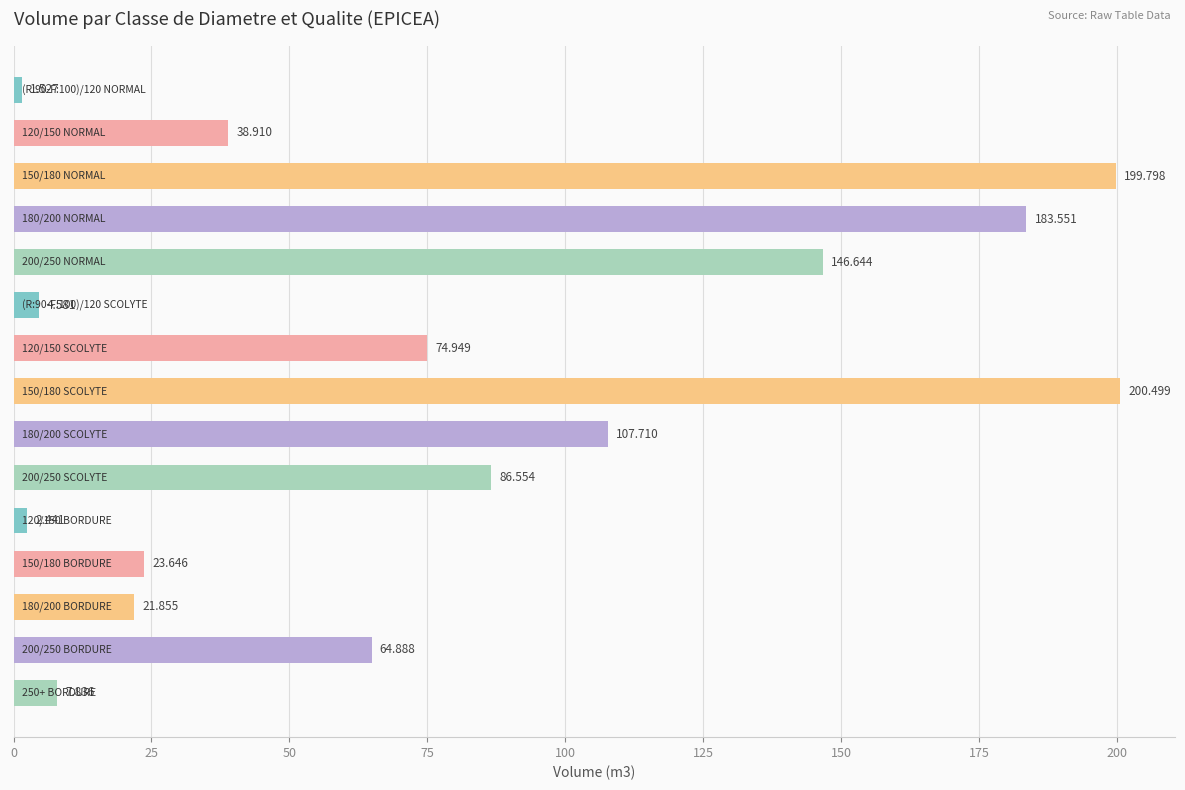

Does the chart contain any negative values?

No